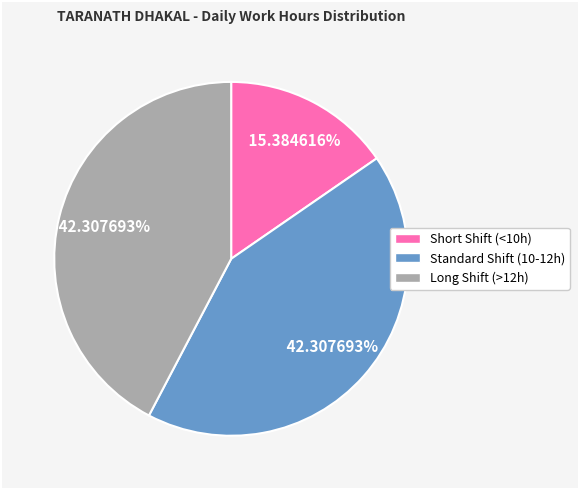

How many segments does this pie chart have?

3